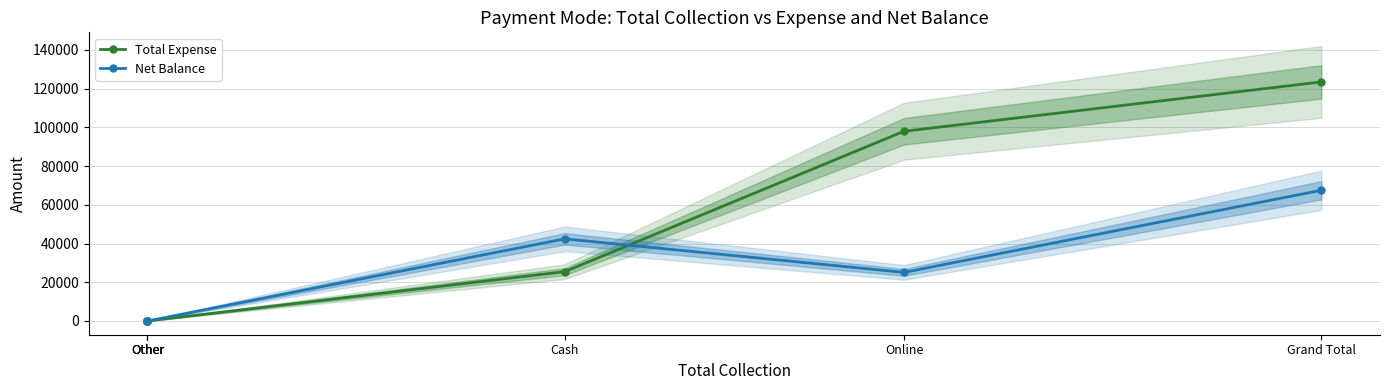

Rank the series by their maximum value, from lowest to highest.

Net Balance, Total Expense